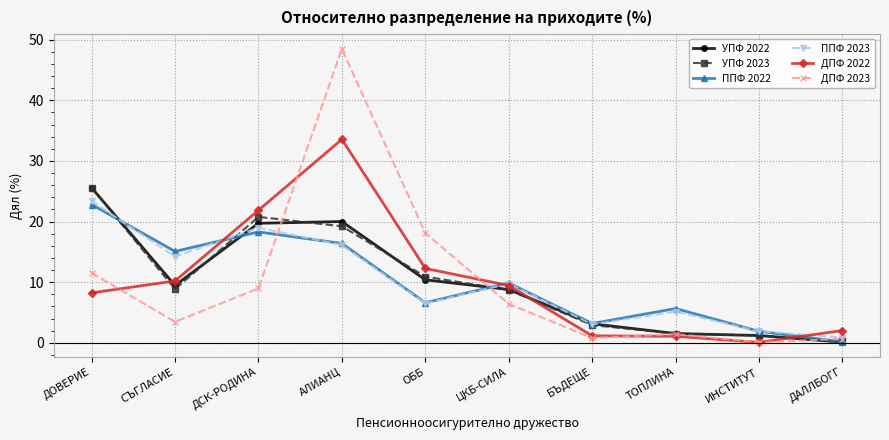

Count the number of categories in the chart.

10